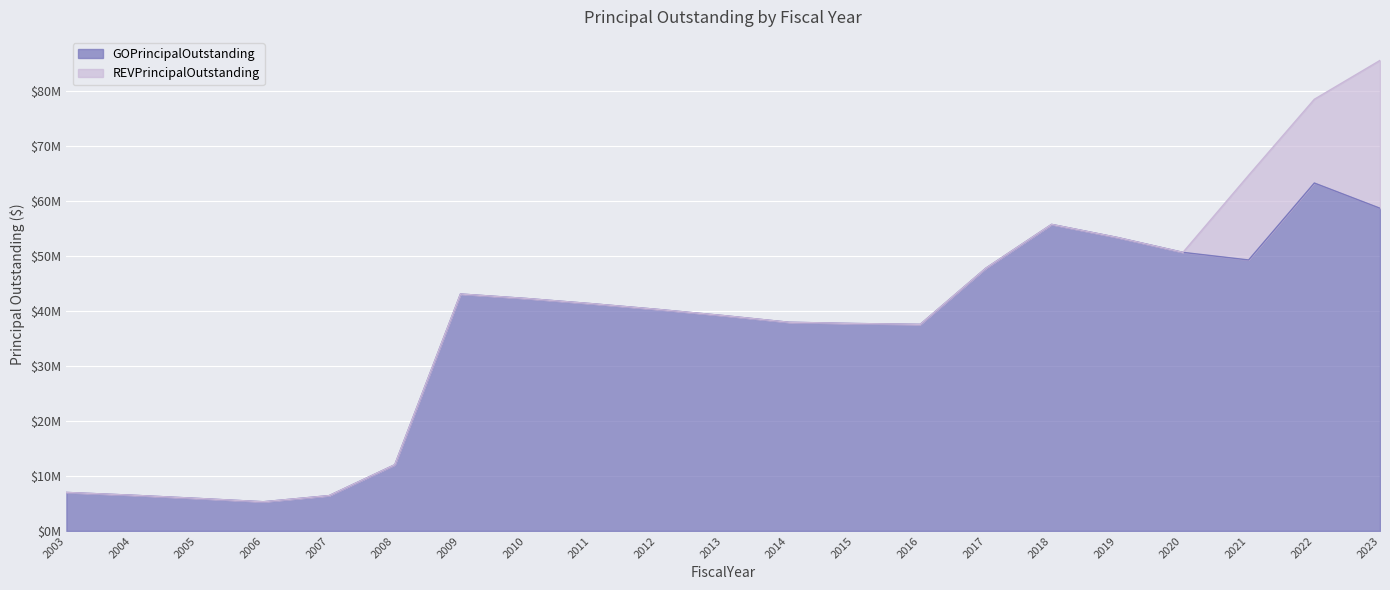

What is the smallest value displayed?

5310000